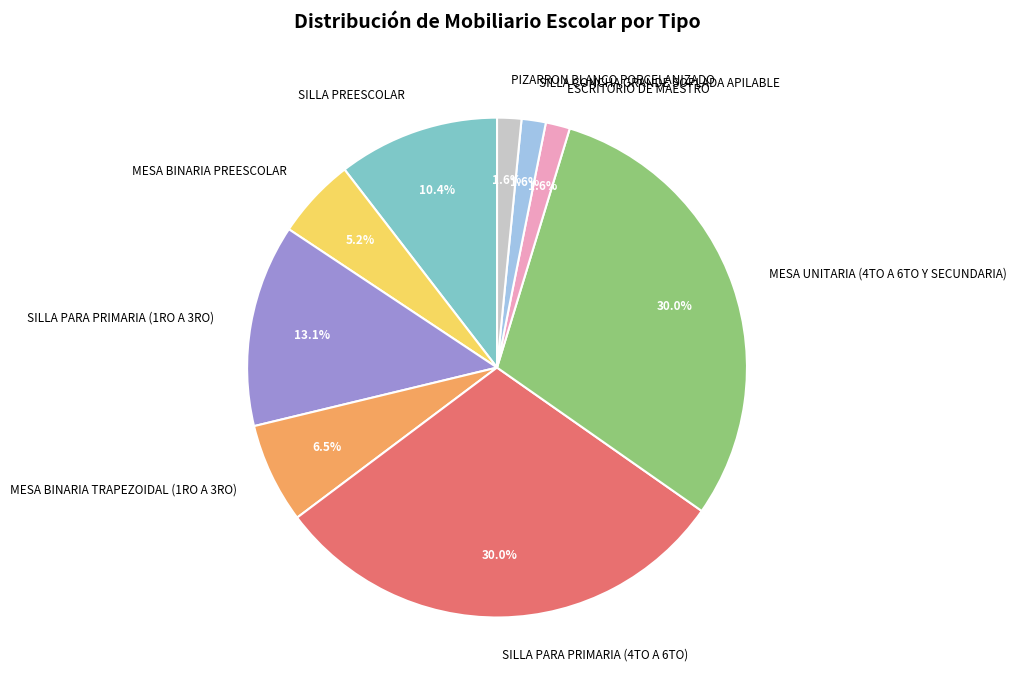

Combined, do SILLA PARA PRIMARIA (1RO A 3RO) and SILLA PARA PRIMARIA (4TO A 6TO) account for over 50%?

No